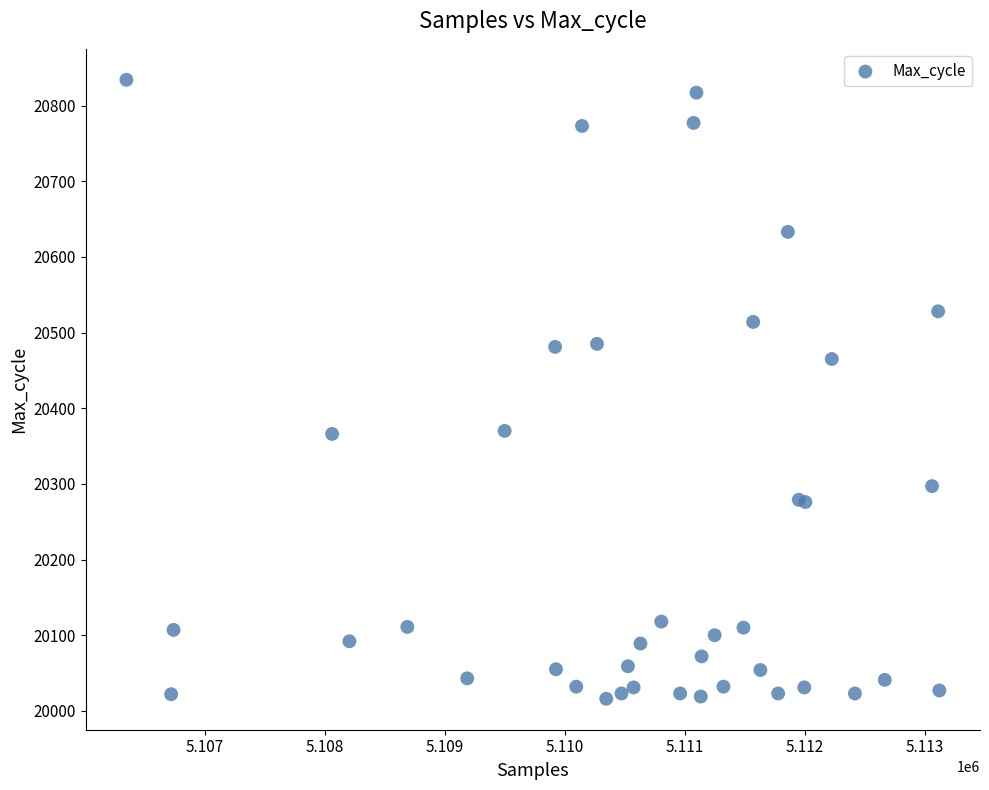

What Y value in the scatter plot is closest to 20425?

20465